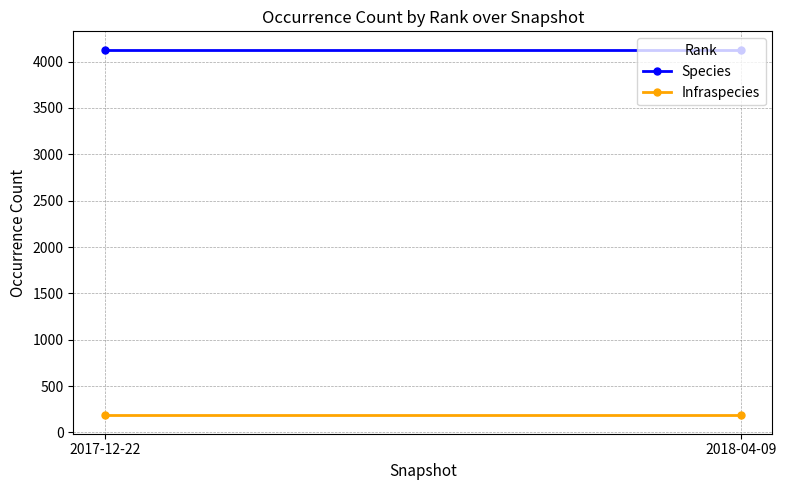

Which category has the highest value in the Infraspecies series?

2017-12-22